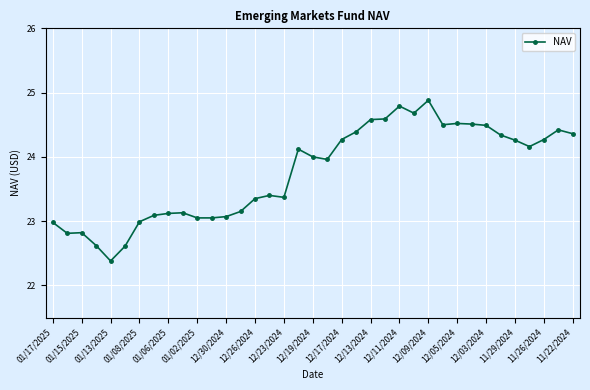

What is the value of the 31st point from the left?

24.5